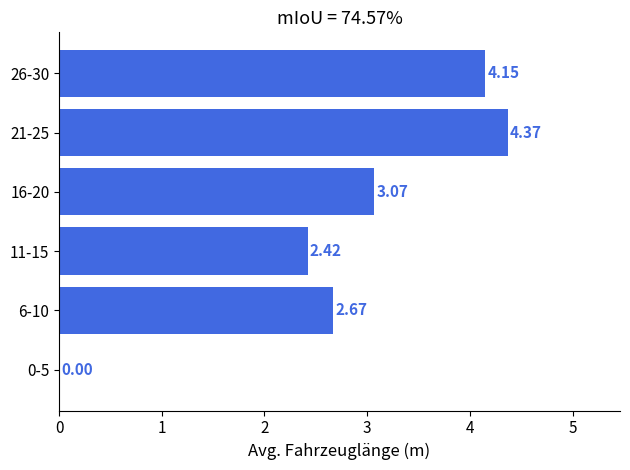

What is the change in value from 0-5 to 6-10?

+2.7